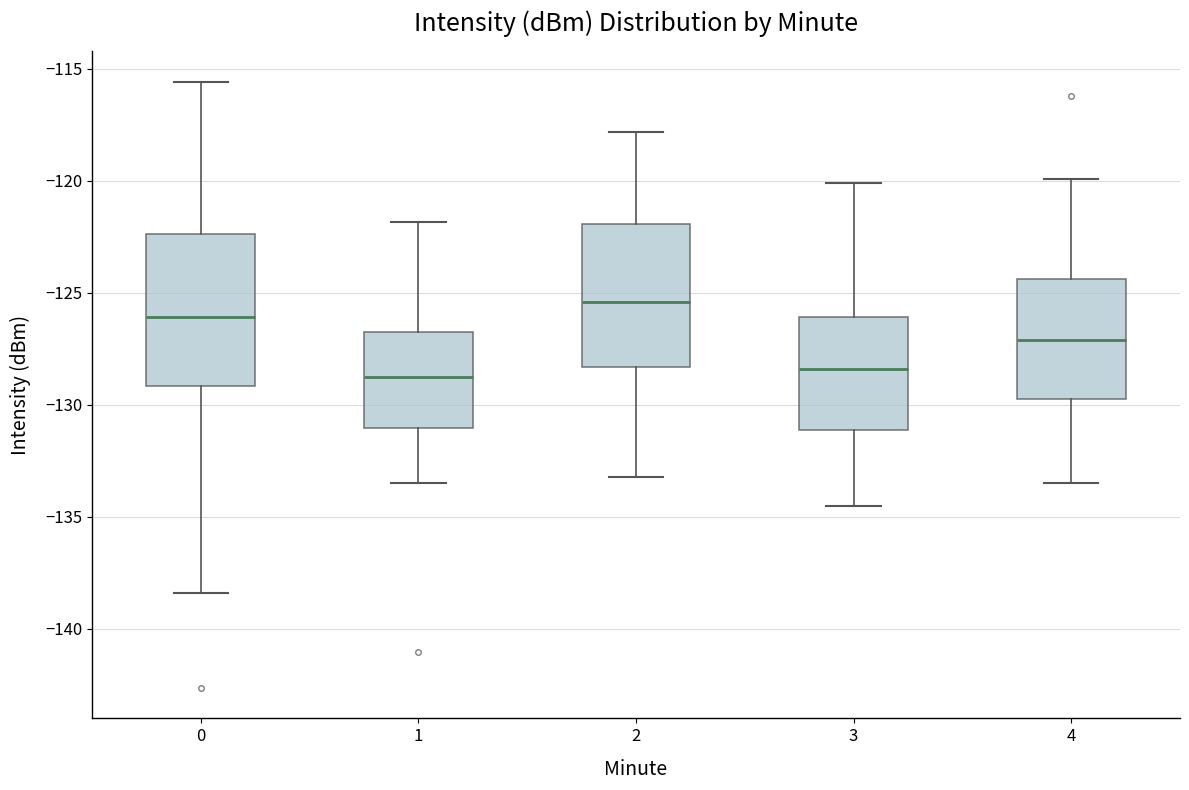

Reading left to right, transcribe this box plot: for each box, give where its median line is, the range the box spans, and where its two whiskers end, as read against the y-axis. The values are not printed on the chart, so give them approximately, as read against the axis.

0: median -126.0, box -129.0 to -122.5, whiskers -138.5 to -115.5
1: median -128.5, box -131.0 to -126.5, whiskers -133.5 to -122.0
2: median -125.5, box -128.5 to -122.0, whiskers -133.0 to -118.0
3: median -128.5, box -131.0 to -126.0, whiskers -134.5 to -120.0
4: median -127.0, box -129.5 to -124.5, whiskers -133.5 to -120.0